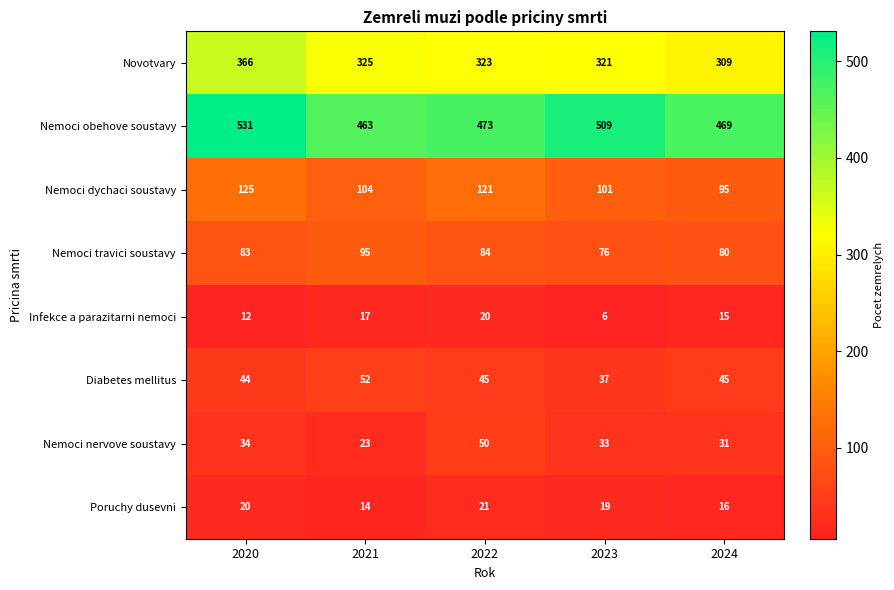

What is the sum of all Nemoci nervove soustavy values?

171